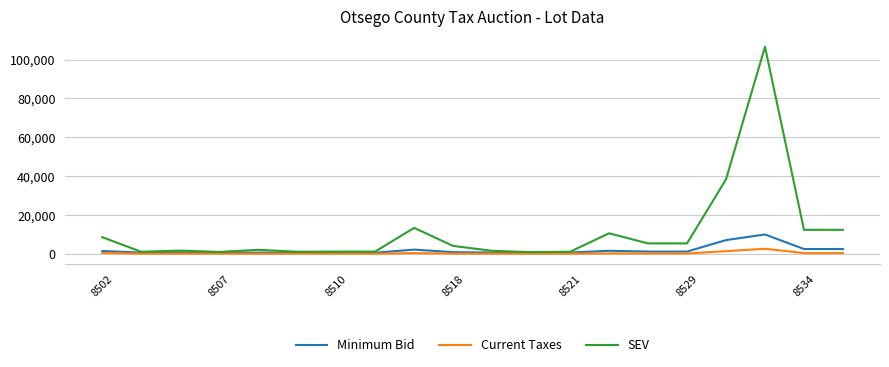

Which series has the largest total across all categories?

SEV